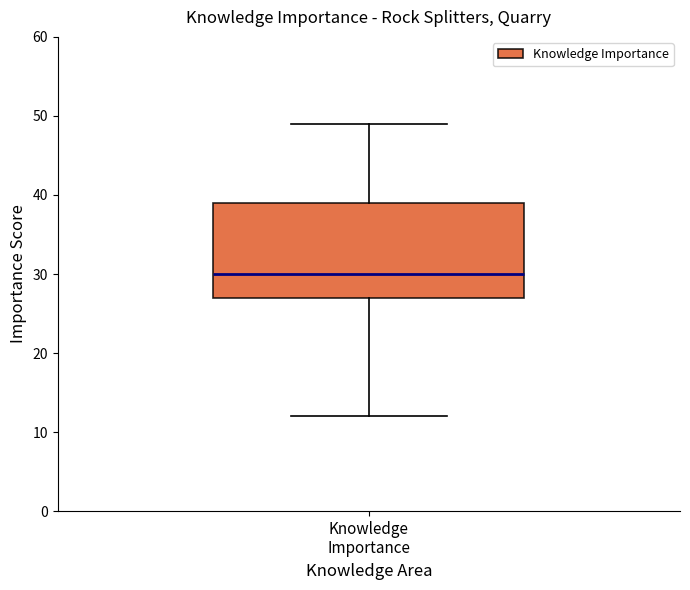

Transcribe this box plot: give where the median line is, the range the box spans, and where the two whiskers end, as read against the y-axis. The values are not printed on the chart, so give them approximately, as read against the axis.

median 30, box 27 to 39, whiskers 12 to 49